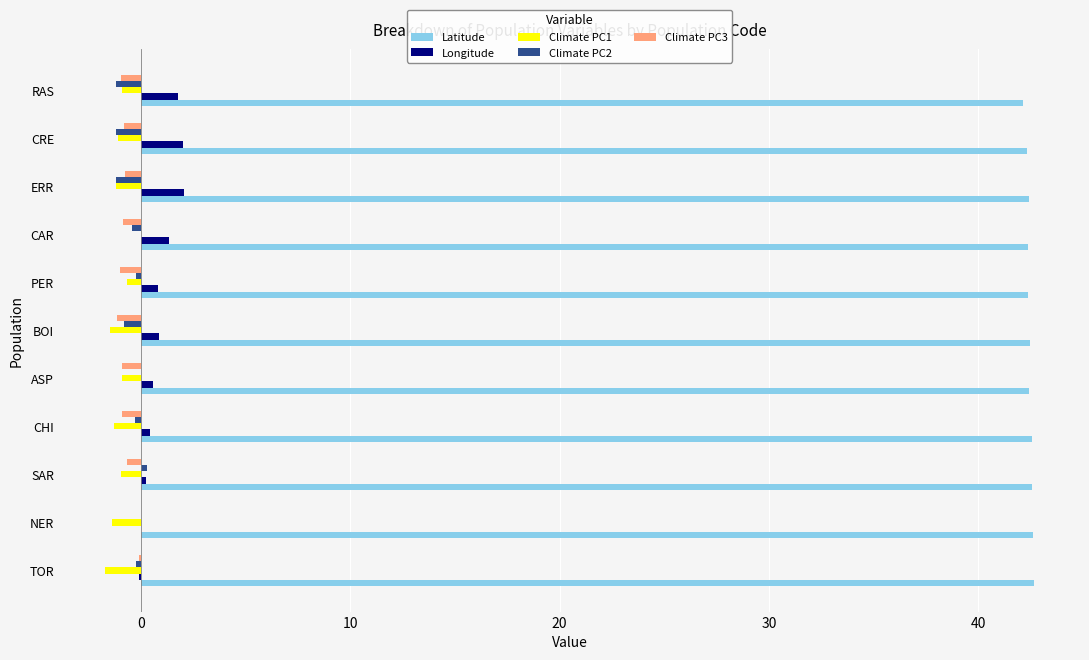

Is it true that Latitude equals 42.3 at CRE?

True